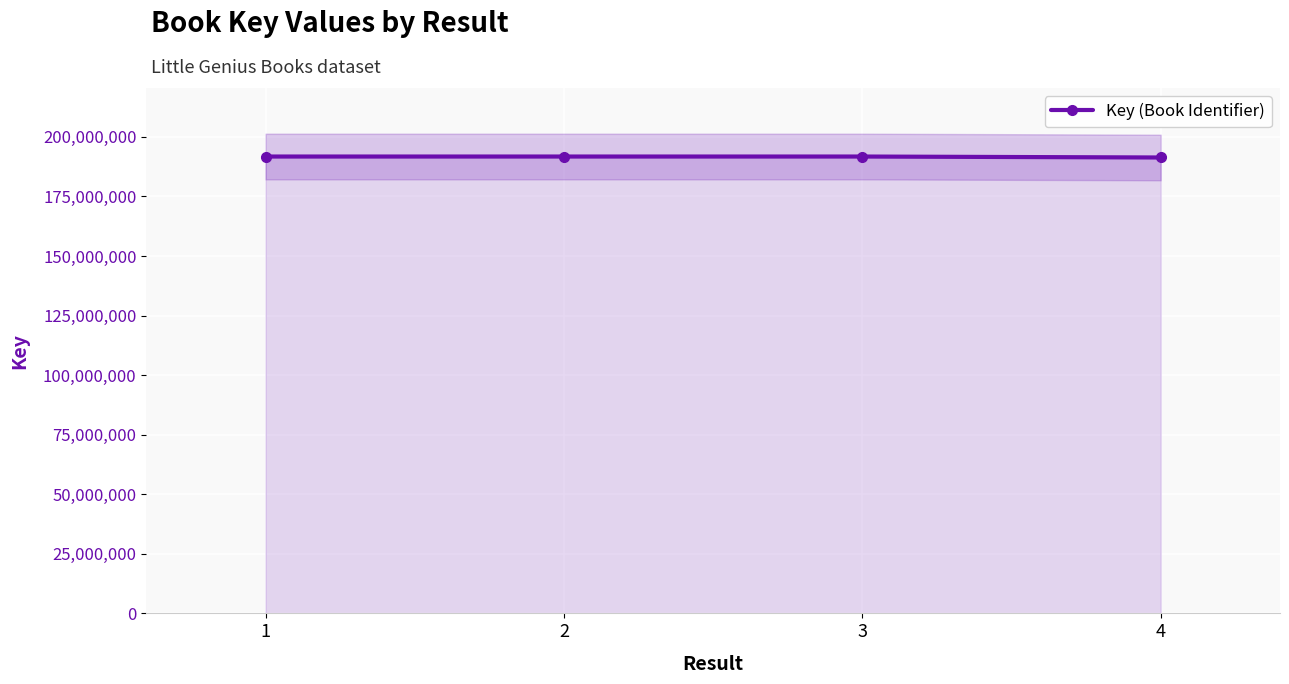

At which label is the value closest to 191548429?

2